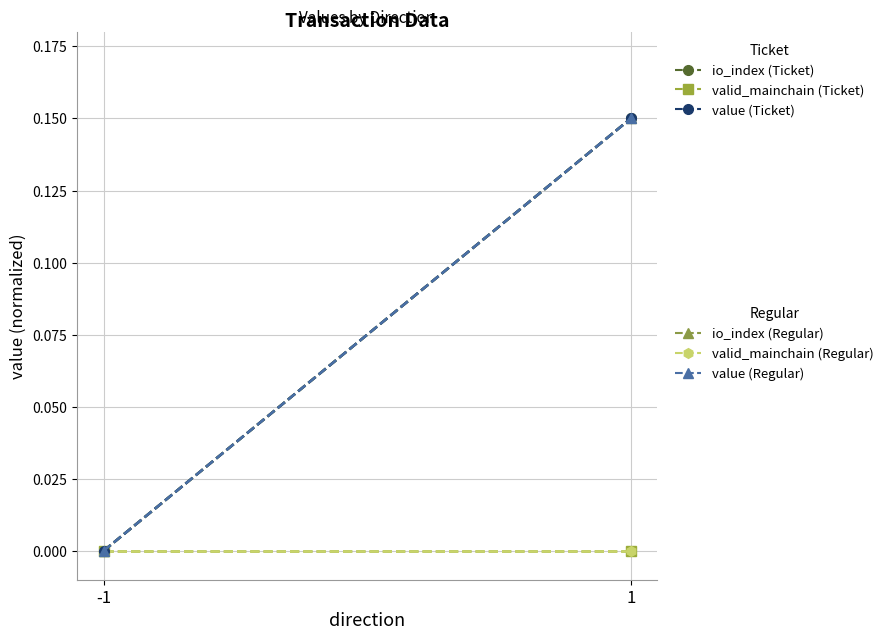

At which label is value (Regular) closest to 0?

-1